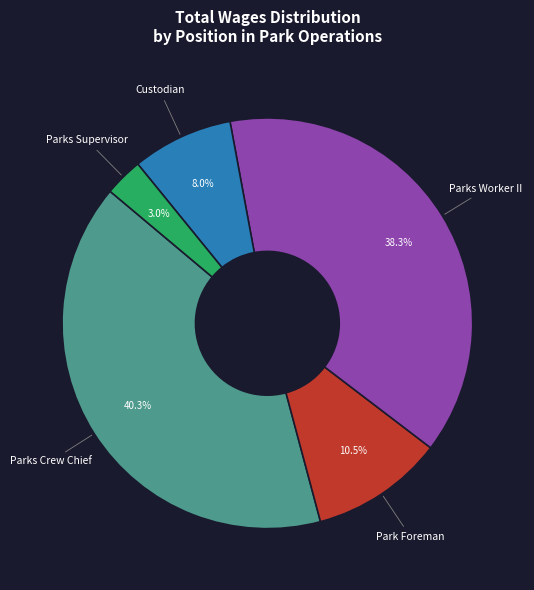

Is it true that Parks Supervisor is 3% of the pie?

True